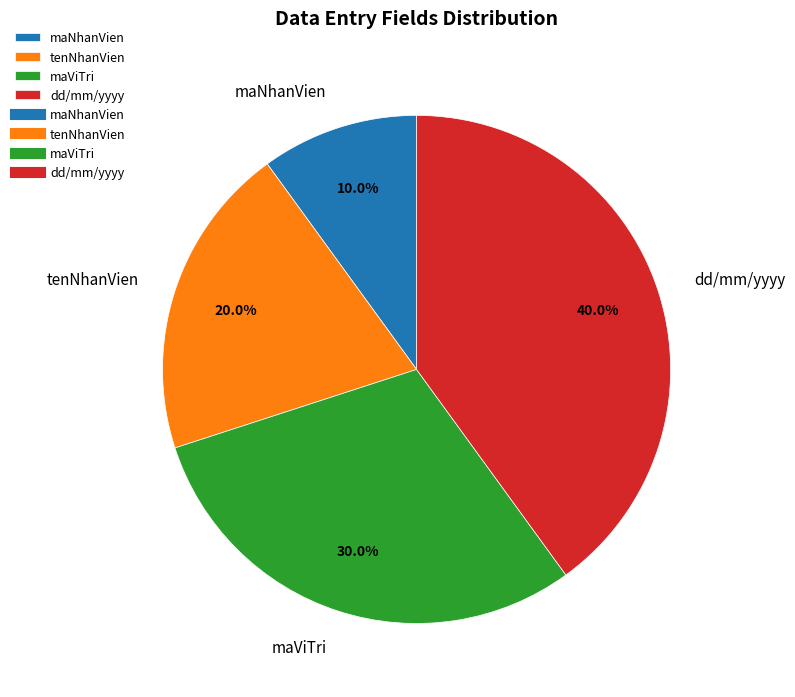

What is the smallest slice in the pie chart?

maNhanVien